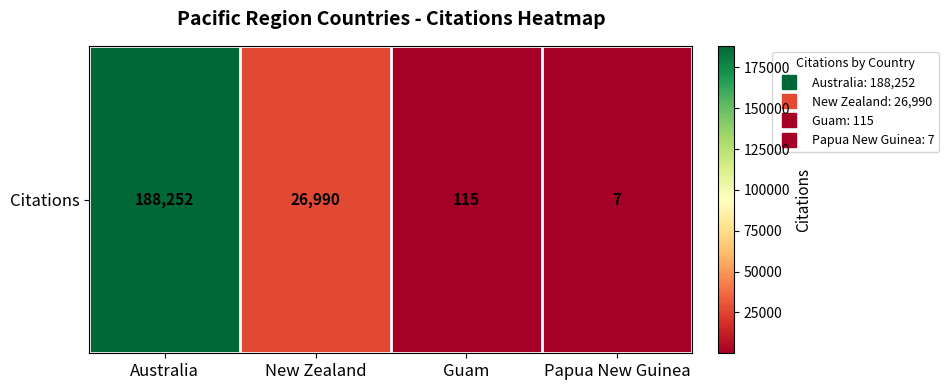

Rank the categories by value from highest to lowest.

Australia, New Zealand, Guam, Papua New Guinea